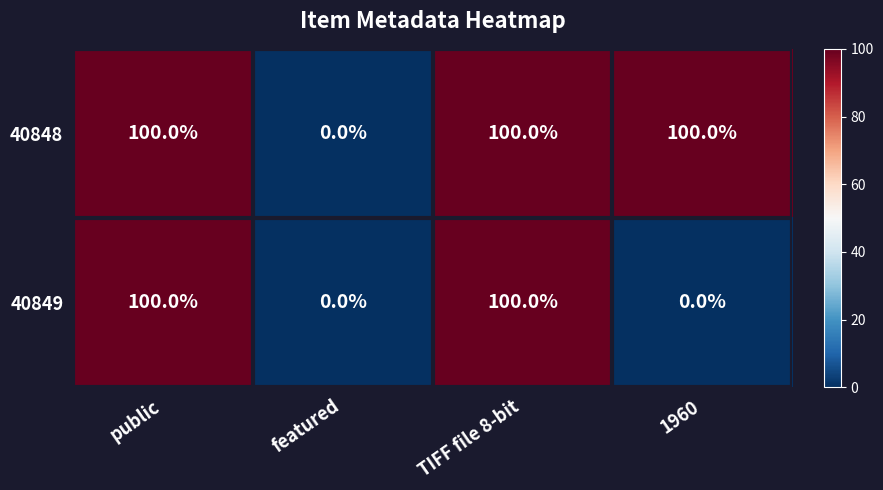

List the series in order of their overall mean, highest first.

40848, 40849